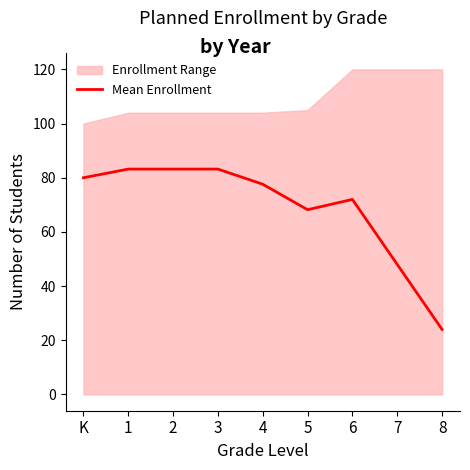

Is it true that the value at 1 is 22.8?

False